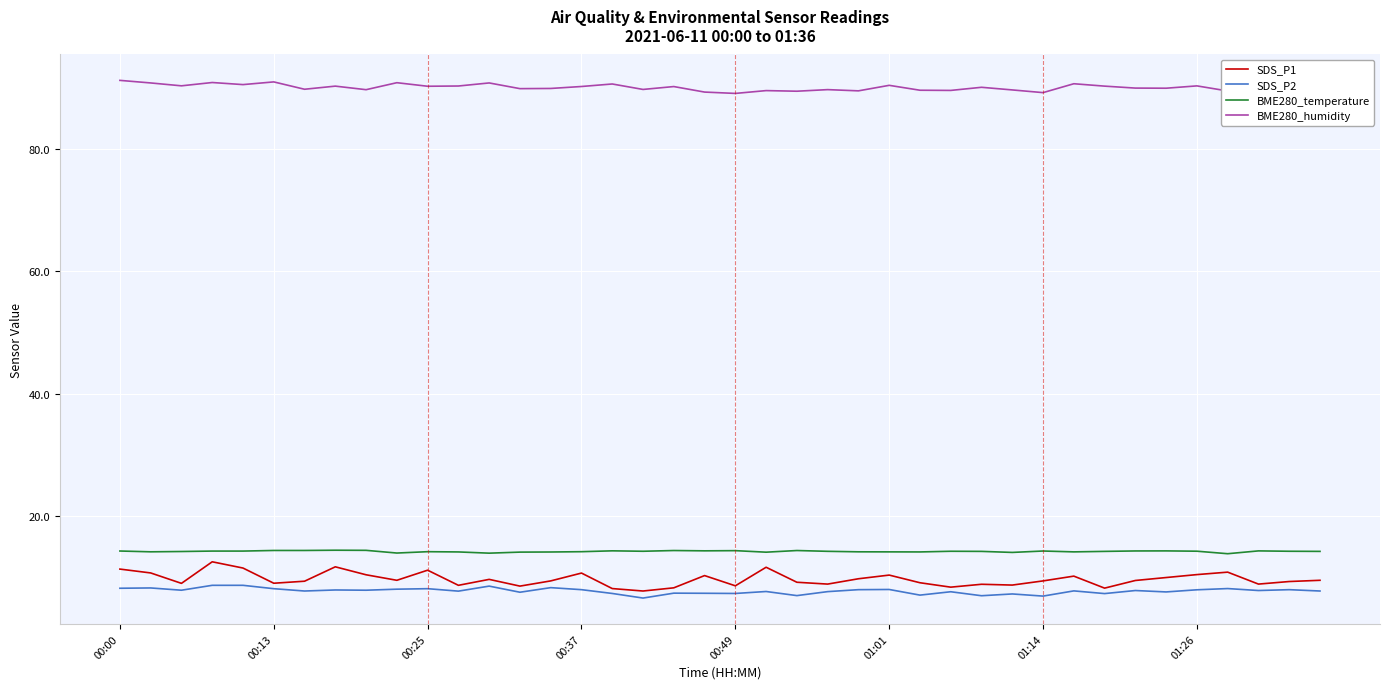

What is the difference between the second highest and minimum values in the BME280_humidity series?

1.9